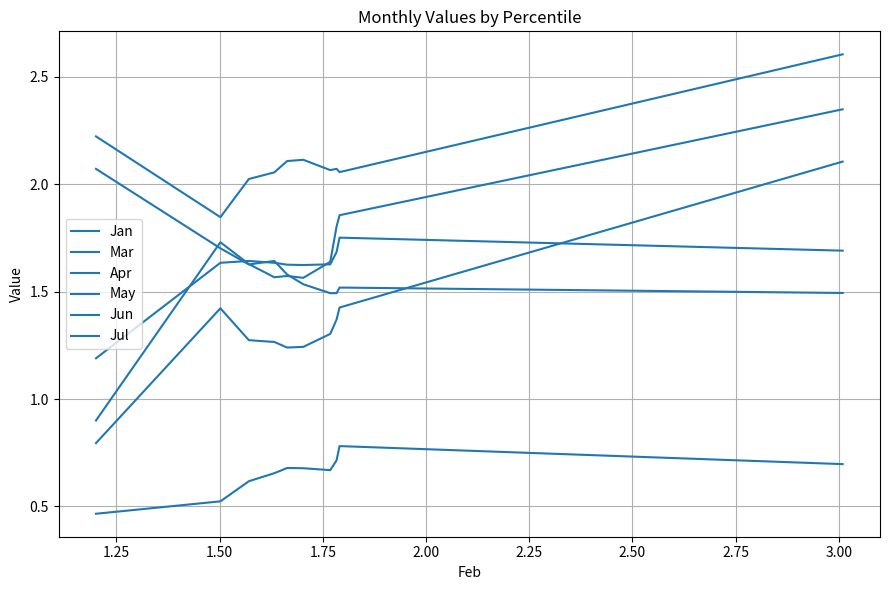

What is the average value of the Jun series?

2.1